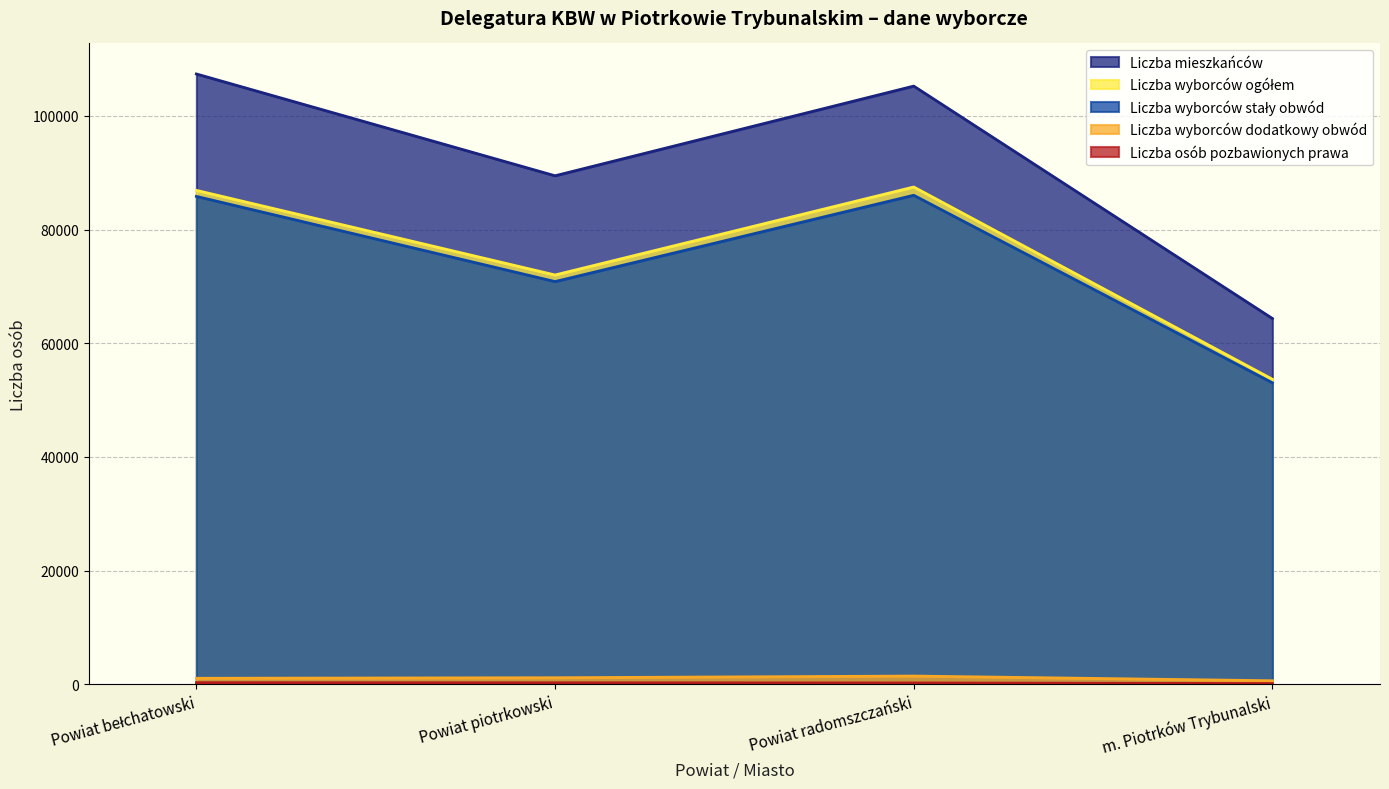

The value of Liczba wyborców stały obwód at Powiat bełchatowski is 40458. True or false?

False